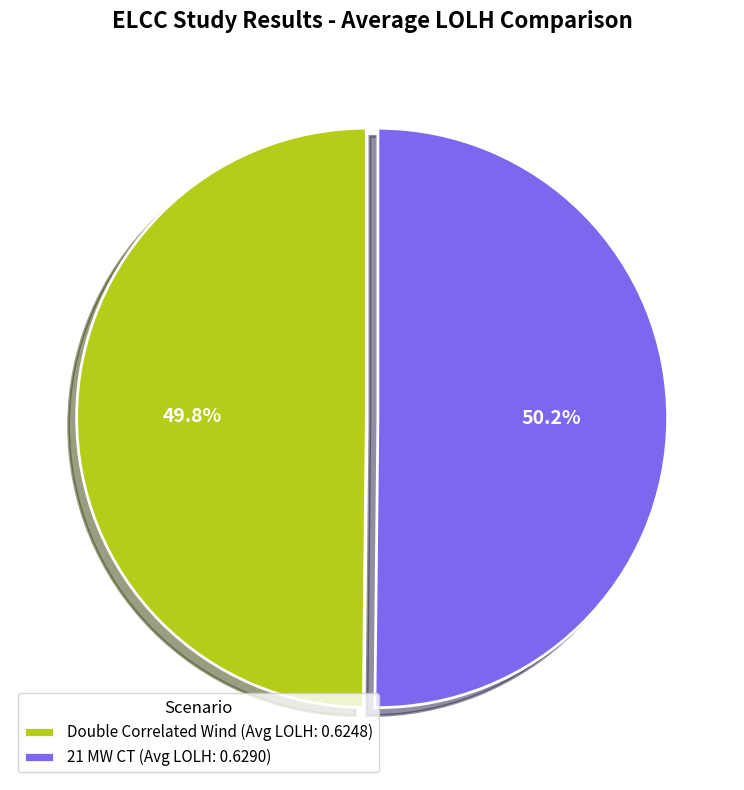

To the nearest percent, what percentage of the pie is 21 MW CT?

50%